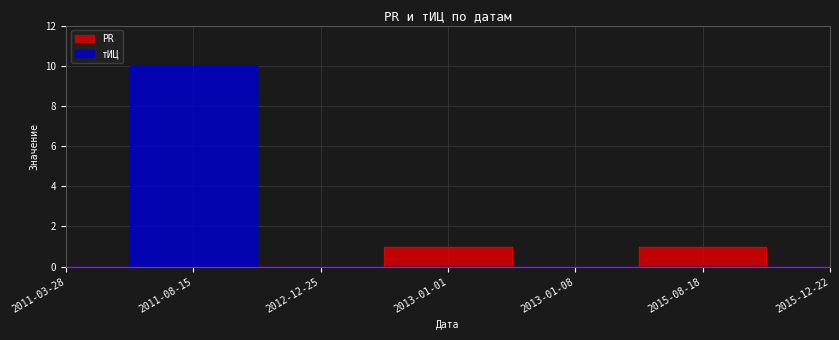

True or false: PR has more than 1 points higher than both neighbors.

True